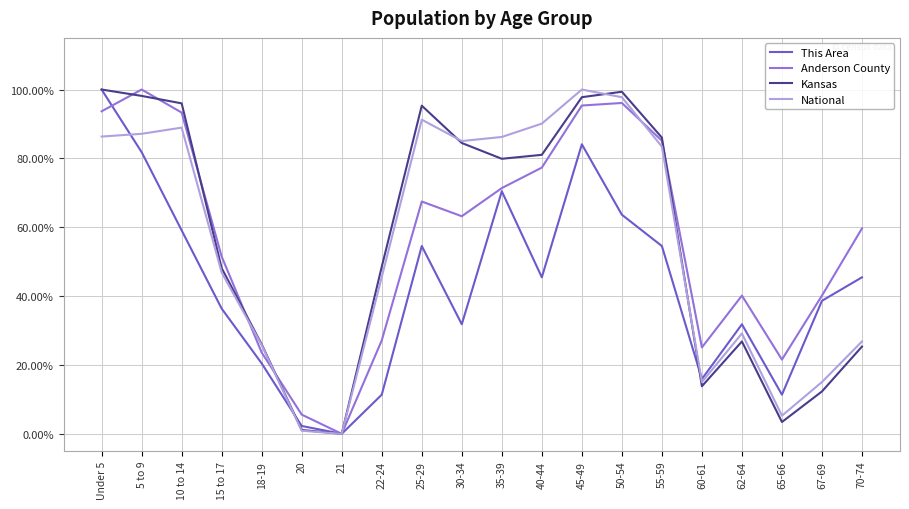

Which series changed the most between 60-61 and 65-66?

Kansas